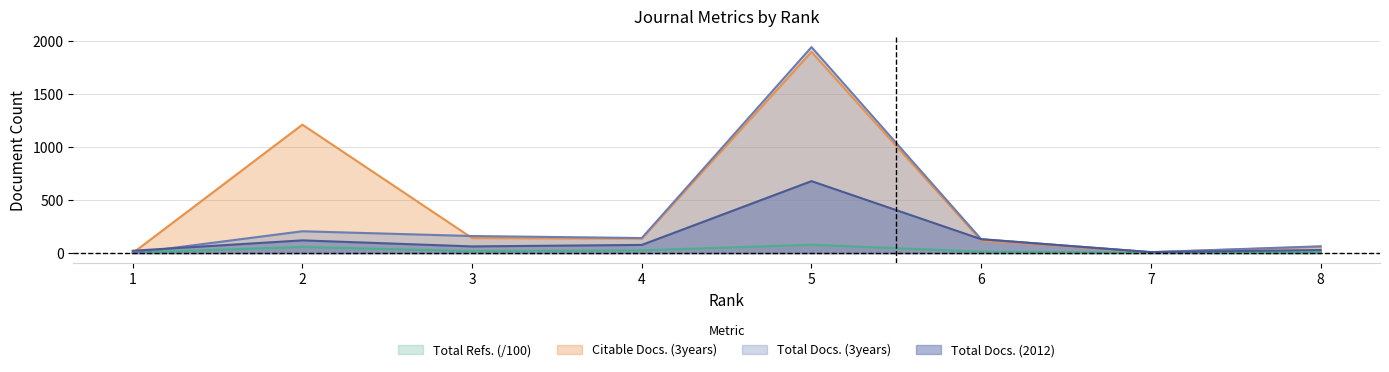

Rank the categories by Total Docs. (3years) value from lowest to highest.

1, 7, 8, 6, 4, 3, 2, 5